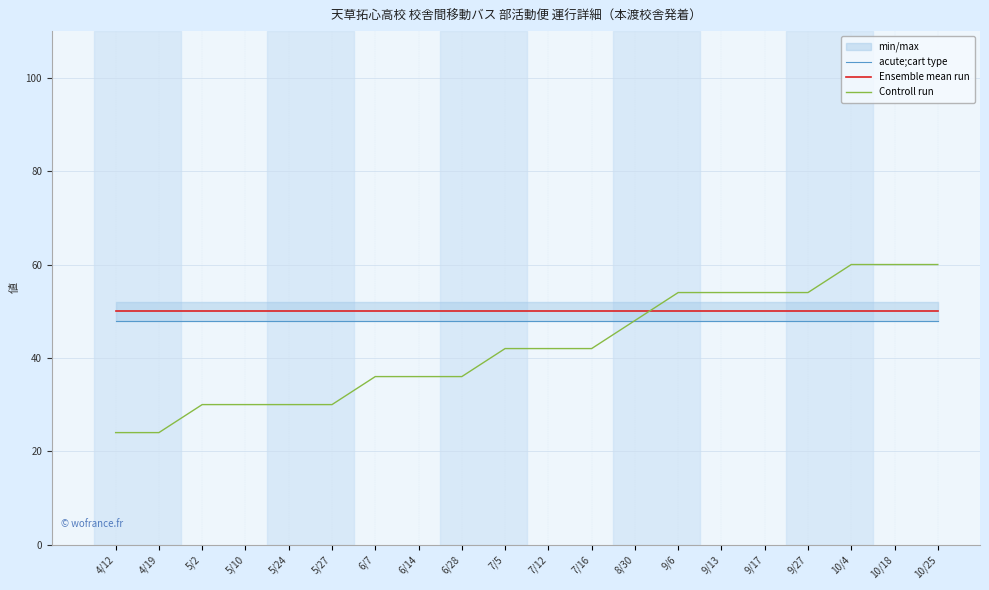

Reading left to right, what are all the values shown in this chart?

acute;cart type: 4/12=48	4/19=48	5/2=48	5/10=48	5/24=48	5/27=48	6/7=48	6/14=48	6/28=48	7/5=48	7/12=48	7/16=48	8/30=48	9/6=48	9/13=48	9/17=48	9/27=48	10/4=48	10/18=48	10/25=48
Ensemble mean run: 4/12=50	4/19=50	5/2=50	5/10=50	5/24=50	5/27=50	6/7=50	6/14=50	6/28=50	7/5=50	7/12=50	7/16=50	8/30=50	9/6=50	9/13=50	9/17=50	9/27=50	10/4=50	10/18=50	10/25=50
Controll run: 4/12=24	4/19=24	5/2=30	5/10=30	5/24=30	5/27=30	6/7=36	6/14=36	6/28=36	7/5=42	7/12=42	7/16=42	8/30=48	9/6=54	9/13=54	9/17=54	9/27=54	10/4=60	10/18=60	10/25=60